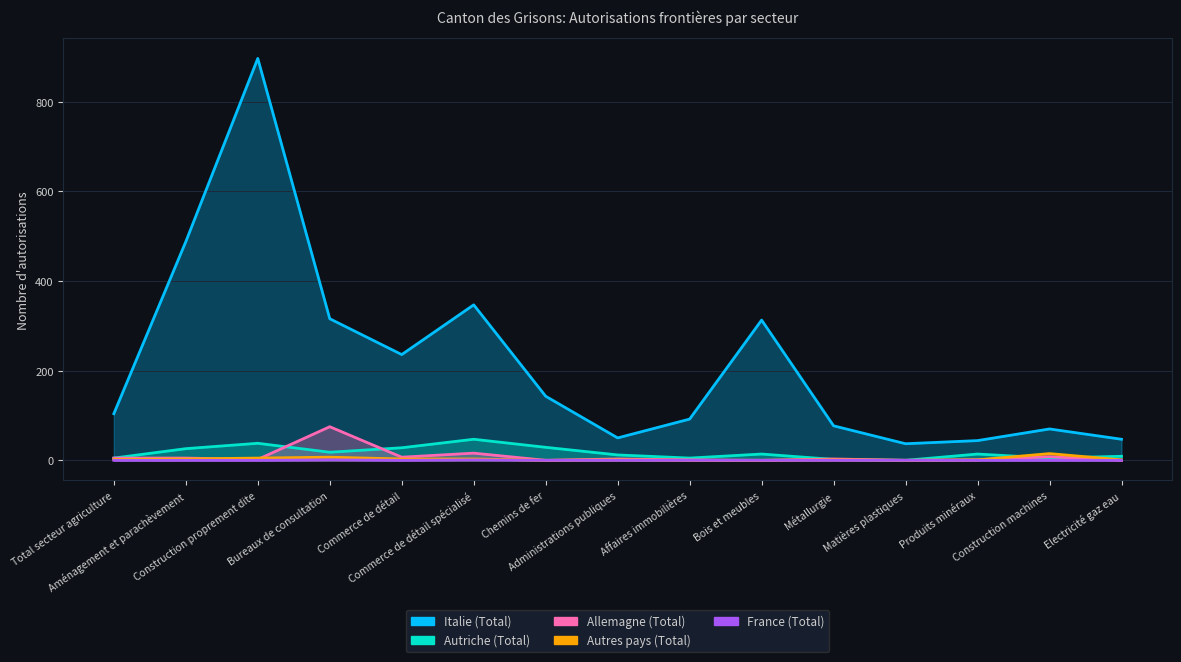

Reading right to left, list all the values displayed in this chart.

Italie (Total): Electricité gaz eau=47	Construction machines=70	Produits minéraux=44	Matières plastiques=37	Métallurgie=77	Bois et meubles=313	Affaires immobilières=92	Administrations publiques=50	Chemins de fer=143	Commerce de détail spécialisé=347	Commerce de détail=236	Bureaux de consultation=316	Construction proprement dite=897	Aménagement et parachèvement=488	Total secteur agriculture=104
Autriche (Total): Electricité gaz eau=9	Construction machines=5	Produits minéraux=14	Matières plastiques=0	Métallurgie=2	Bois et meubles=14	Affaires immobilières=5	Administrations publiques=12	Chemins de fer=29	Commerce de détail spécialisé=47	Commerce de détail=28	Bureaux de consultation=18	Construction proprement dite=38	Aménagement et parachèvement=26	Total secteur agriculture=5
Allemagne (Total): Electricité gaz eau=0	Construction machines=8	Produits minéraux=1	Matières plastiques=0	Métallurgie=3	Bois et meubles=0	Affaires immobilières=1	Administrations publiques=3	Chemins de fer=0	Commerce de détail spécialisé=16	Commerce de détail=7	Bureaux de consultation=75	Construction proprement dite=2	Aménagement et parachèvement=5	Total secteur agriculture=5
Autres pays (Total): Electricité gaz eau=1	Construction machines=15	Produits minéraux=1	Matières plastiques=0	Métallurgie=1	Bois et meubles=0	Affaires immobilières=0	Administrations publiques=1	Chemins de fer=0	Commerce de détail spécialisé=3	Commerce de détail=3	Bureaux de consultation=7	Construction proprement dite=5	Aménagement et parachèvement=3	Total secteur agriculture=2
France (Total): Electricité gaz eau=0	Construction machines=0	Produits minéraux=0	Matières plastiques=0	Métallurgie=0	Bois et meubles=0	Affaires immobilières=0	Administrations publiques=0	Chemins de fer=0	Commerce de détail spécialisé=1	Commerce de détail=0	Bureaux de consultation=1	Construction proprement dite=0	Aménagement et parachèvement=0	Total secteur agriculture=0